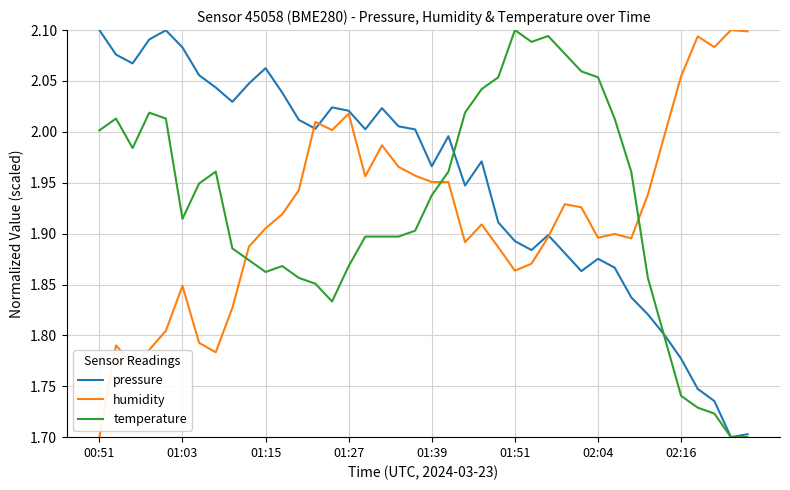

Which series has the largest total across all categories?

pressure